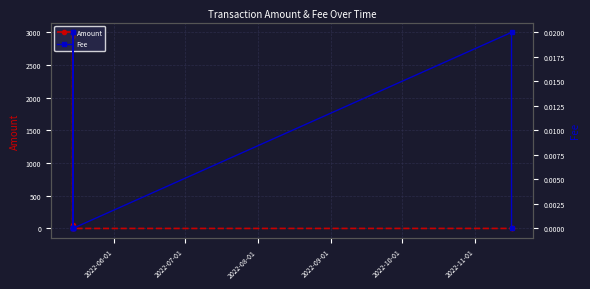

True or false: Amount and Fee intersect in this chart.

False